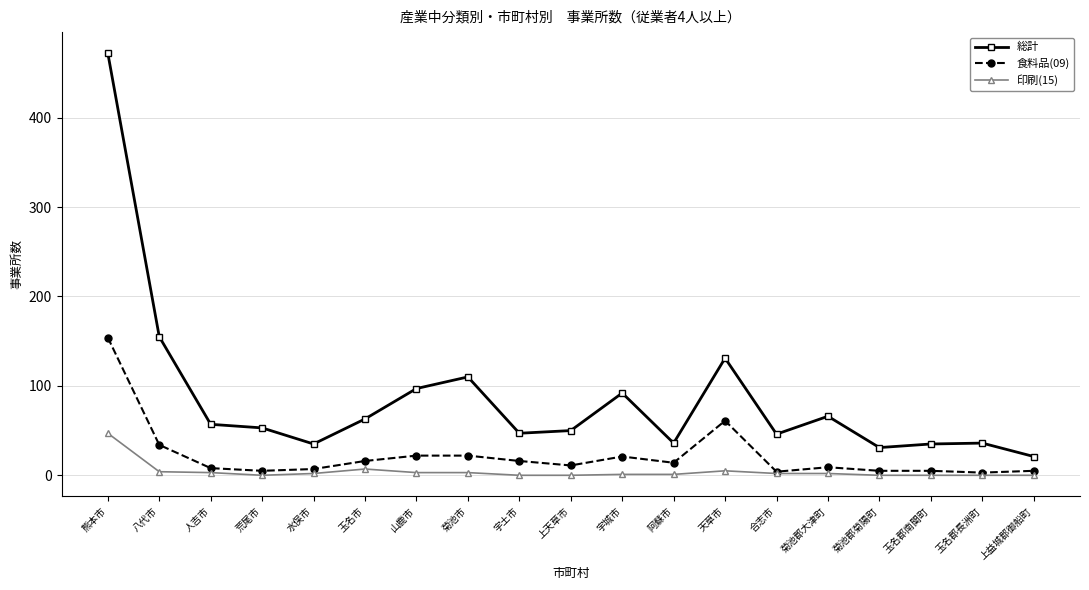

Which series has the largest total across all categories?

総計